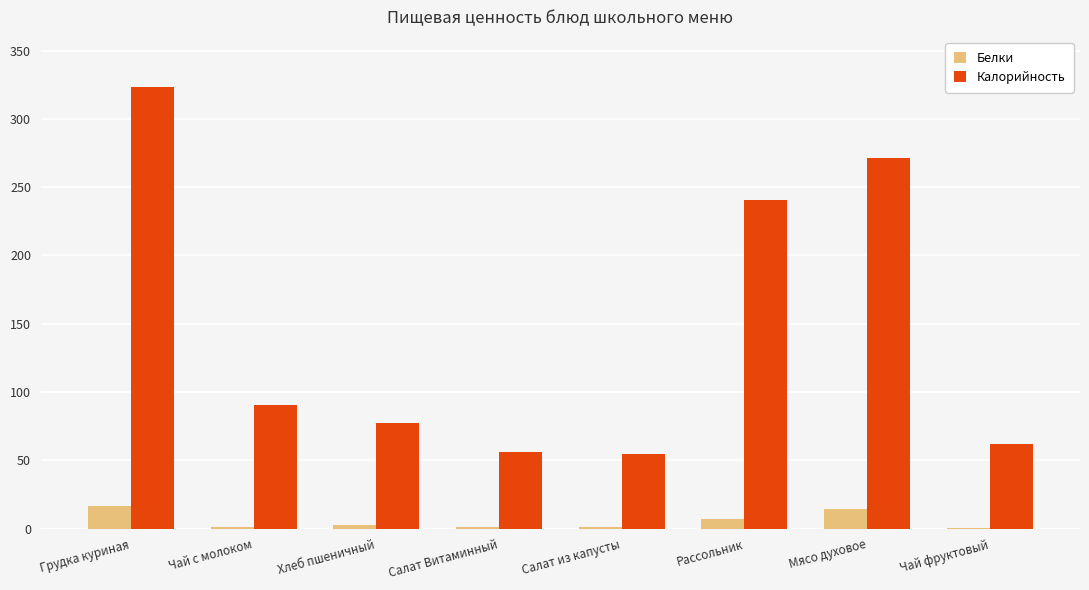

What is the total value across all series at Хлеб пшеничный?

79.7